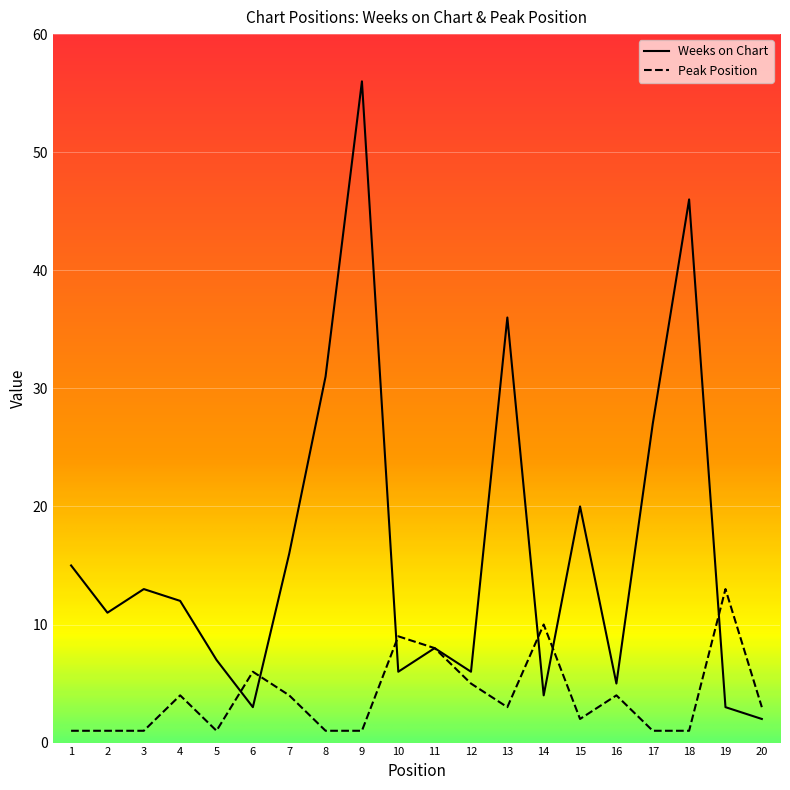

The Peak Position series shows 13 at 10. True or false?

False